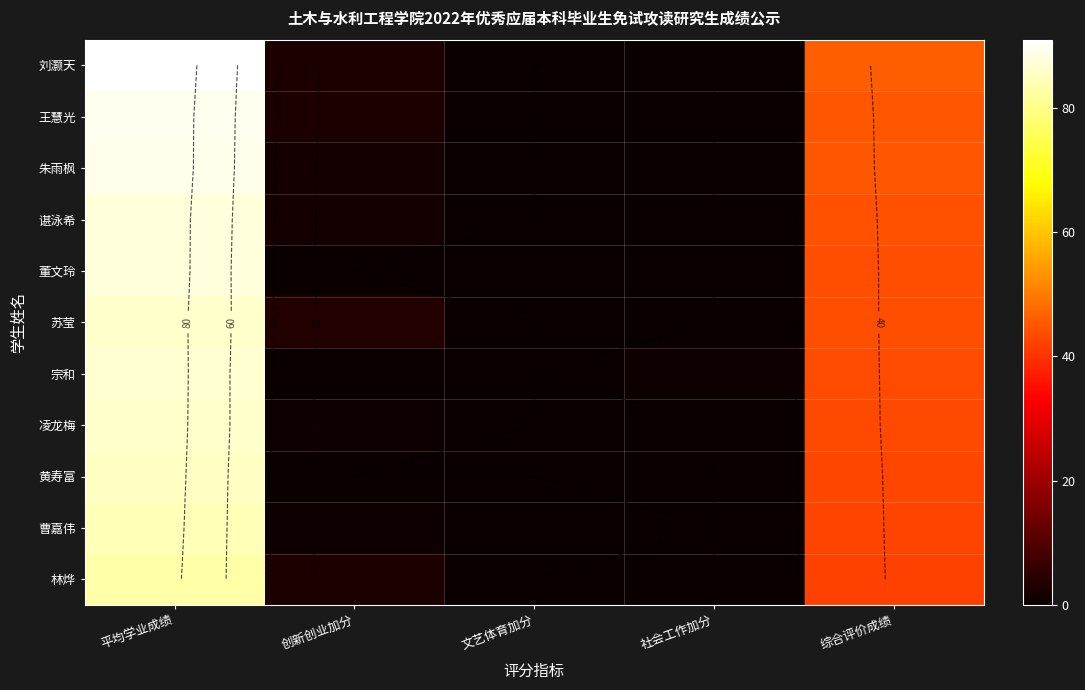

At how many categories does at least one series exceed 76?

1